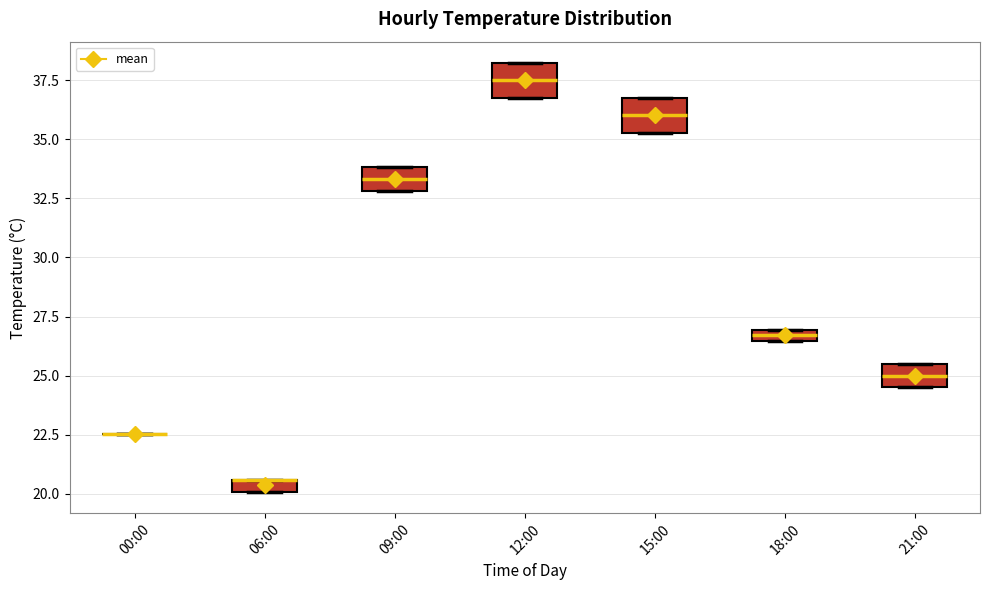

Where is the upper edge of the box for 12:00 on the y-axis? The values are not printed on the chart, so give them approximately, as read against the axis.

38.0